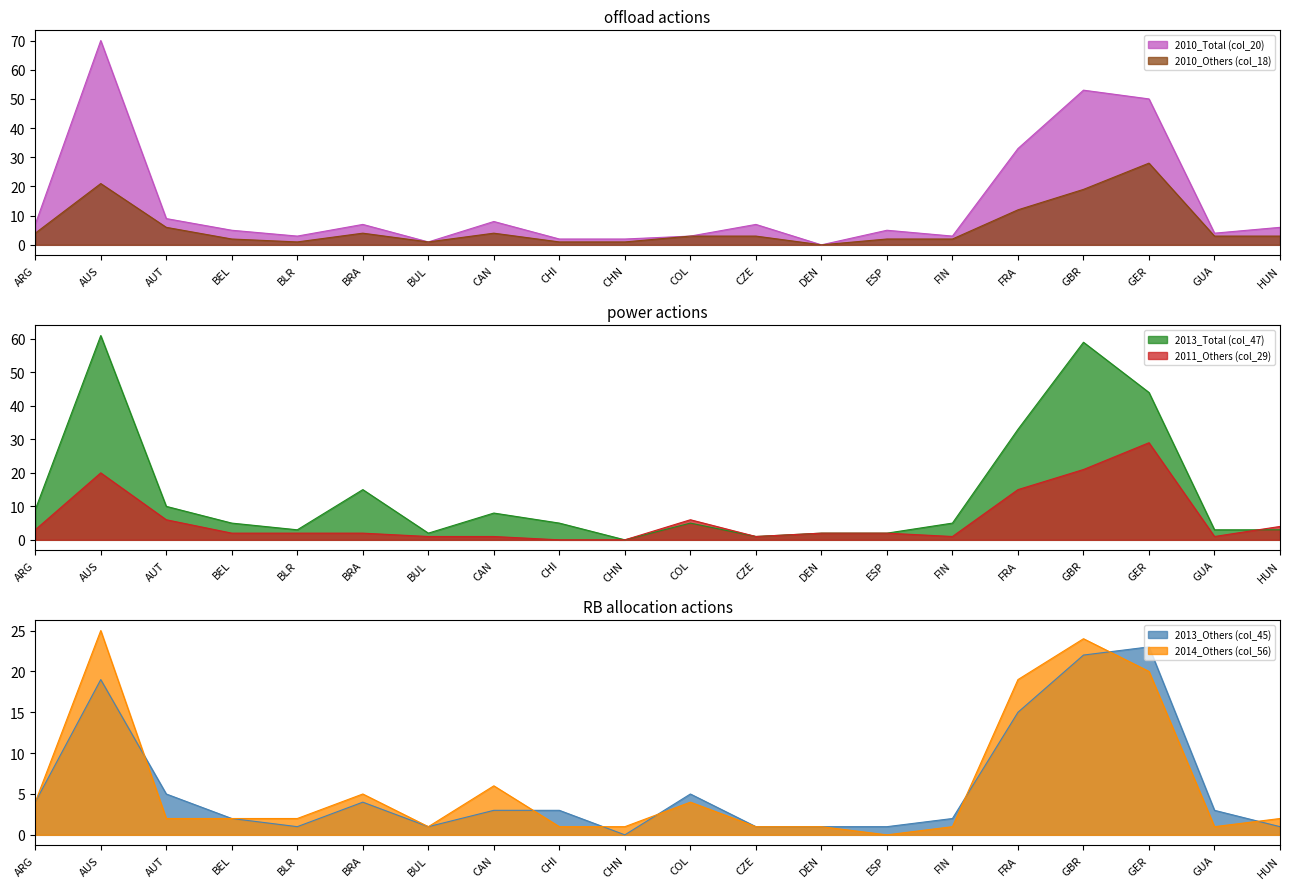

What is the difference between the highest and lowest values at AUS?

51